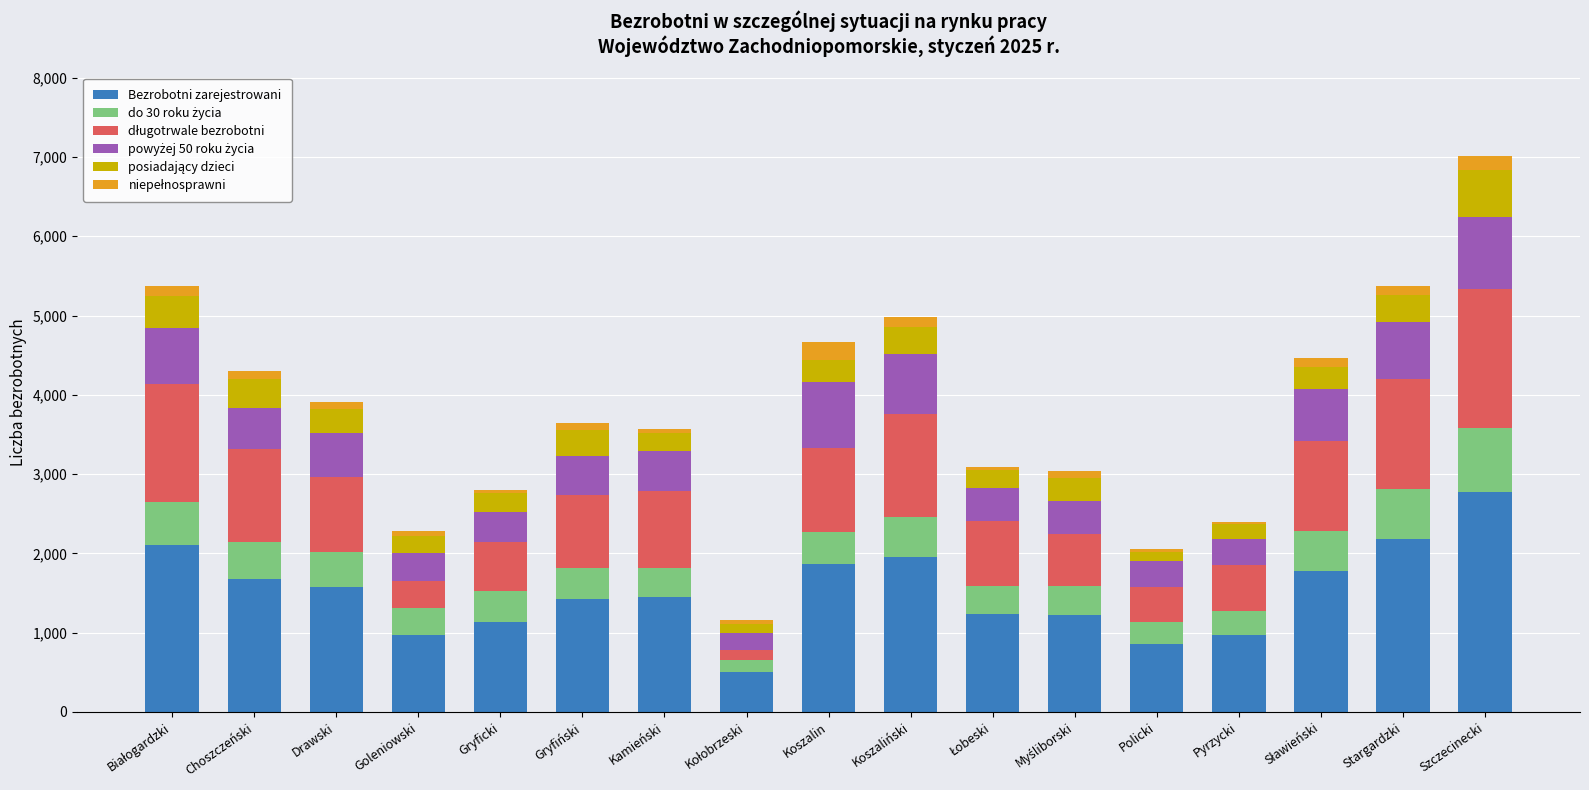

How many bars are there in total?

17